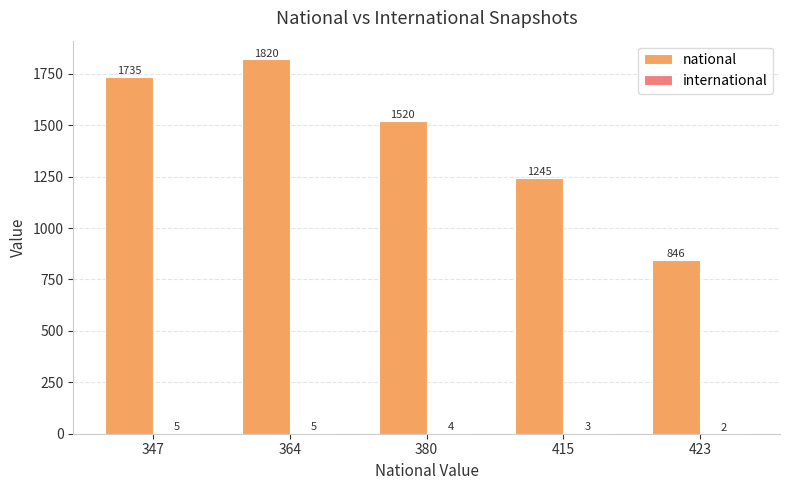

At which label does national reach its peak?

364